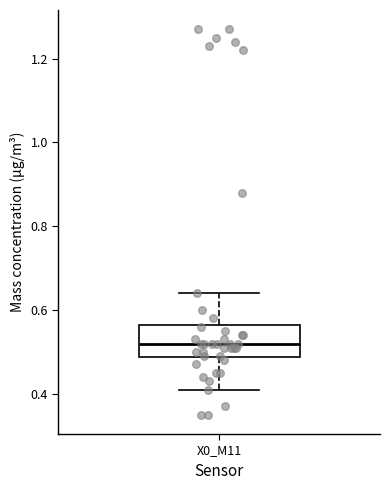

Transcribe this box plot: give where the median line is, the range the box spans, and where the two whiskers end, as read against the y-axis. The values are not printed on the chart, so give them approximately, as read against the axis.

median 0.52, box 0.48 to 0.56, whiskers 0.42 to 0.64